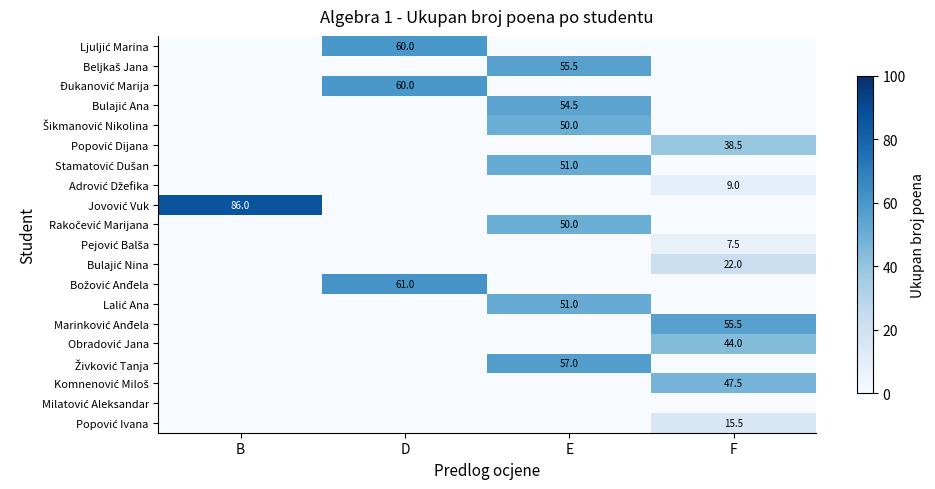

At how many categories does at least one series exceed 42?

4